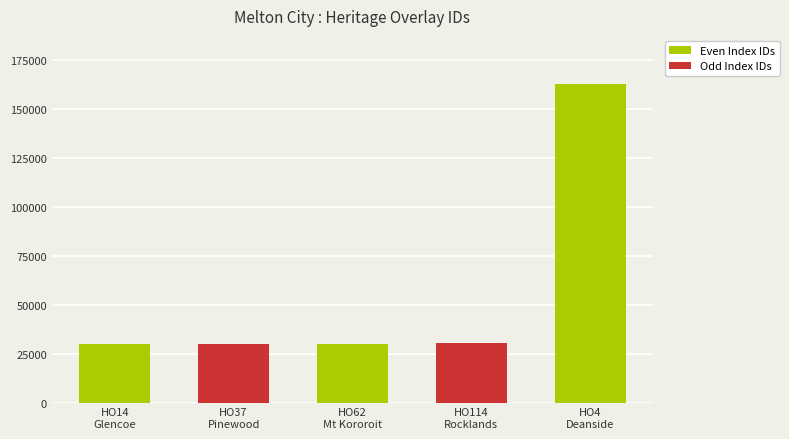

What position from the right is HO114
Rocklands?

2